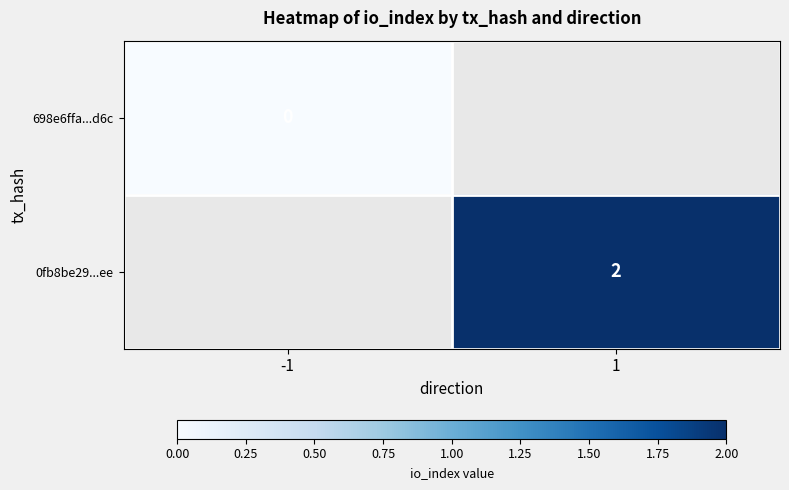

True or false: 0fb8be29...ee has a value of 1 at 1.

False